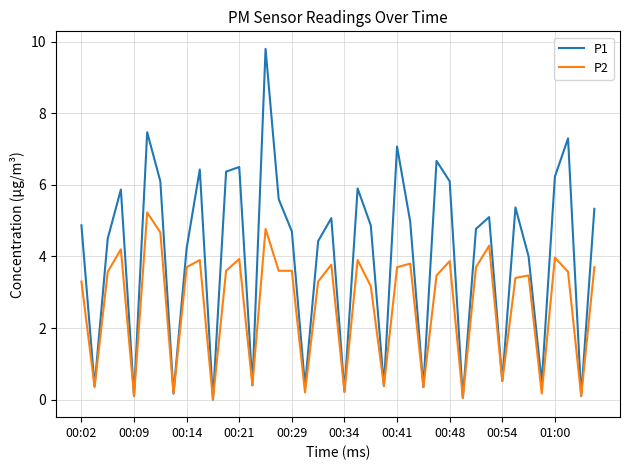

What is the maximum value for P2?

5.2